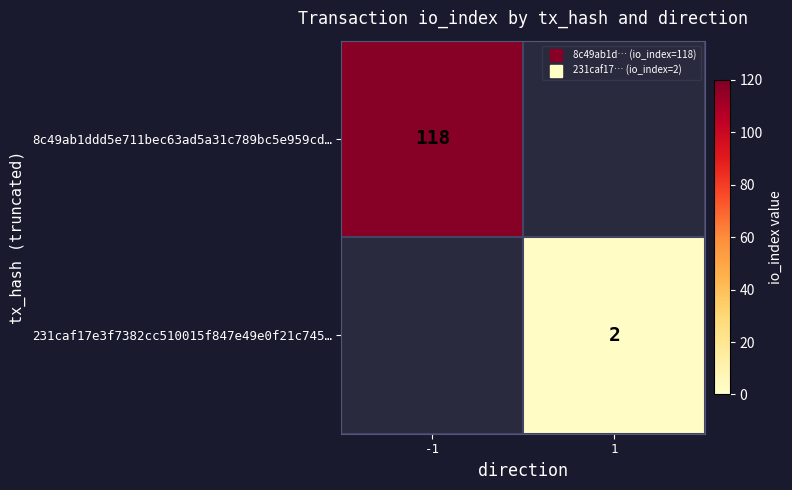

How many values in 231caf17e3f7382cc510015f847e49e0f21c745… are above zero?

1